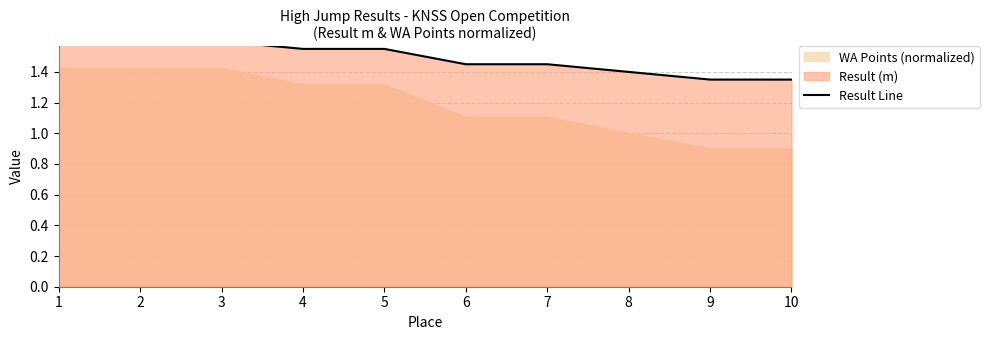

What is the maximum value shown in the chart?

1.6